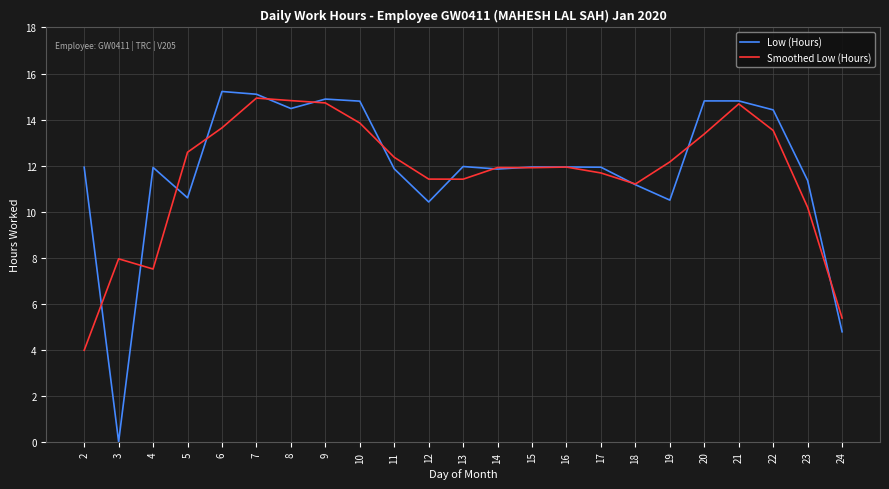

True or false: Low (Hours) and Smoothed Low (Hours) intersect in this chart.

True